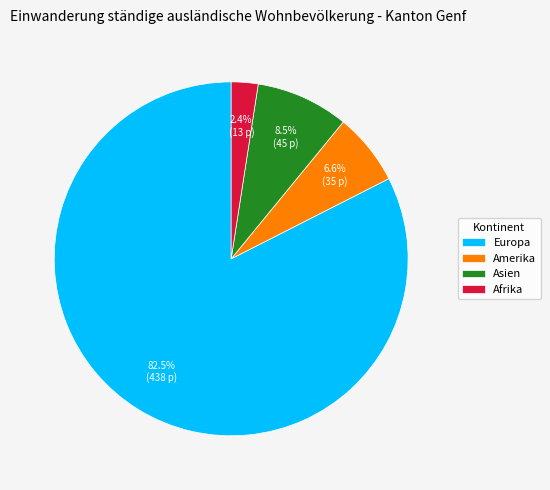

Combined, what portion of the pie is Afrika and Asien?

10.9%